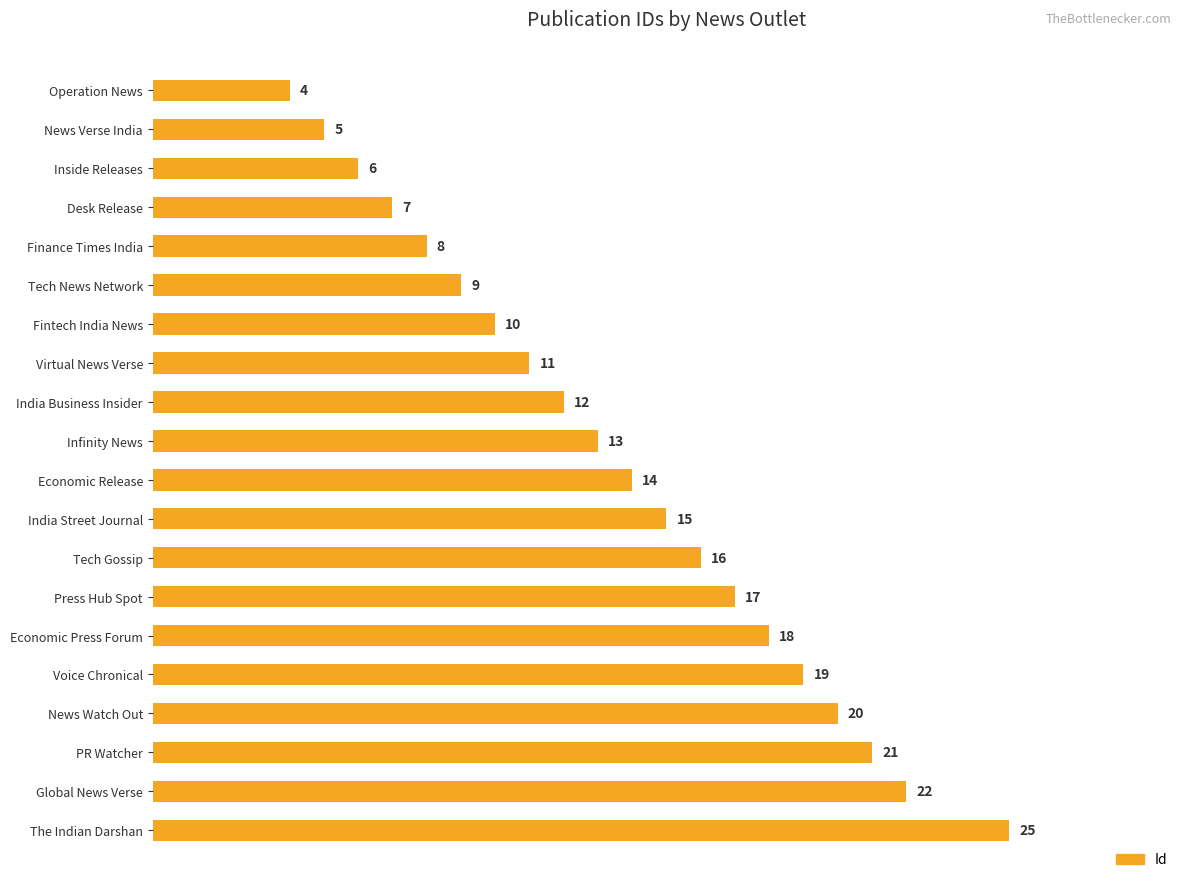

What is the change in value from Voice Chronical to News Watch Out?

+1